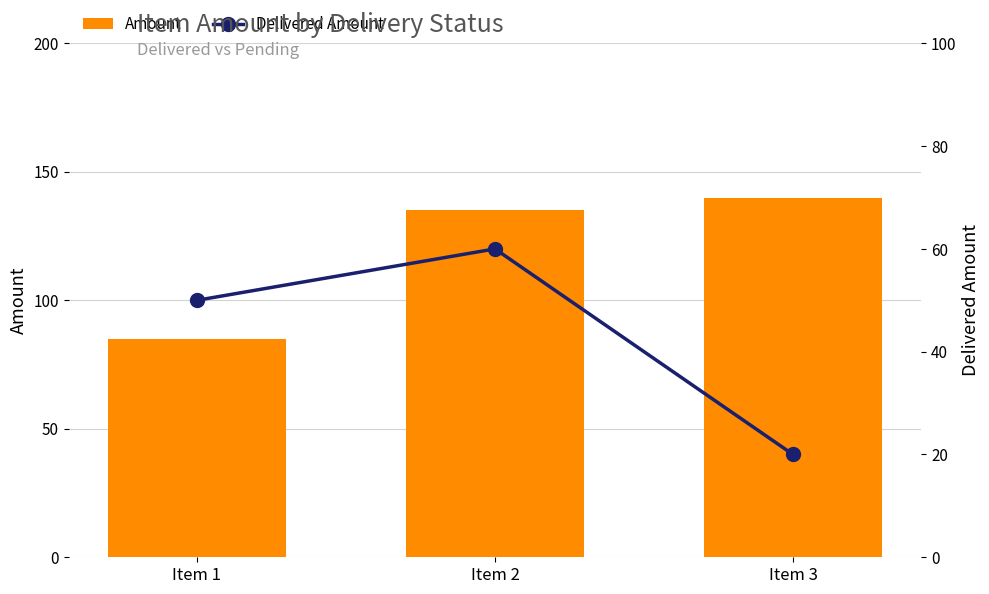

At which category is the sum across all series the highest?

Item 2